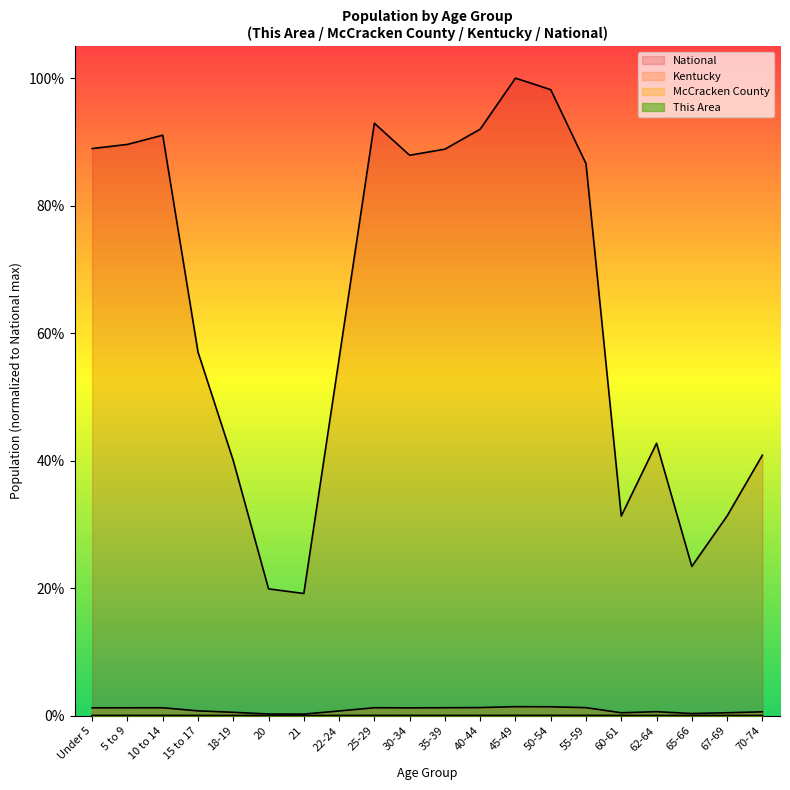

Where is the first local maximum for Kentucky?

10 to 14